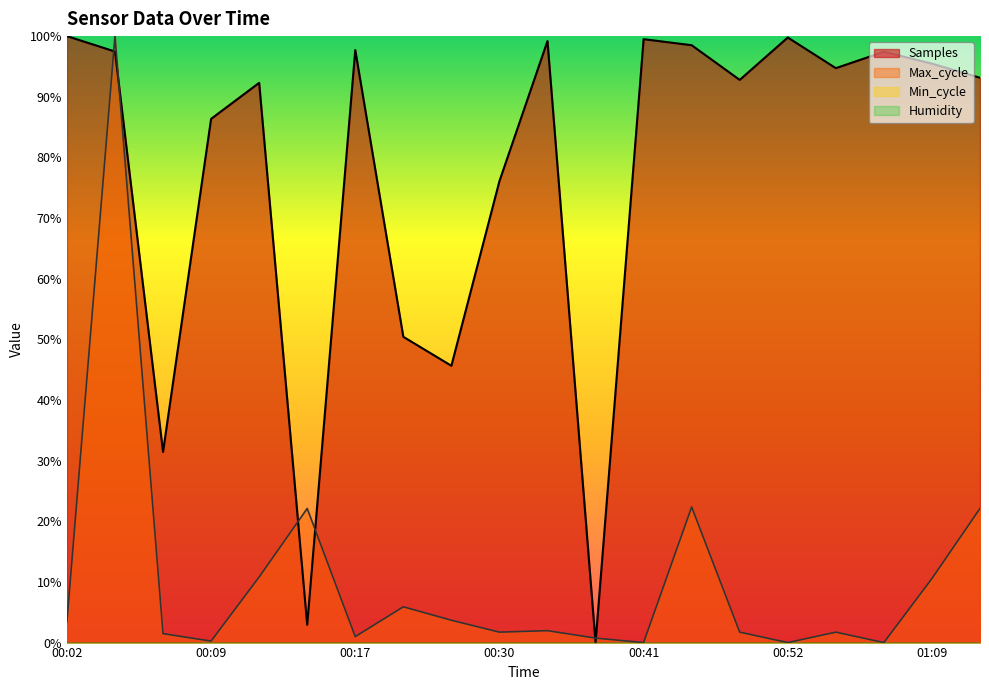

The Samples series shows 97.7 at 00:17. True or false?

True